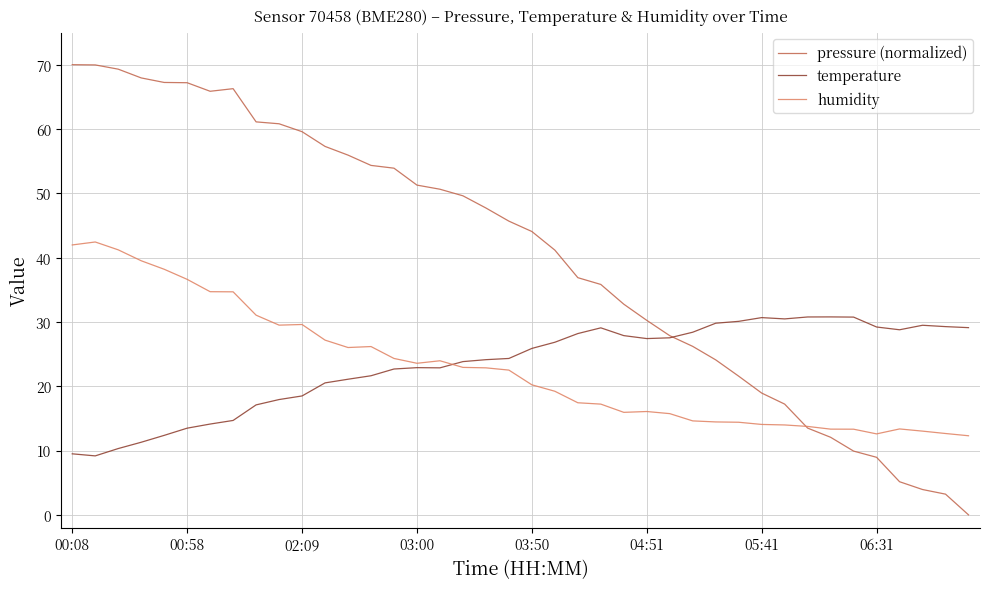

How many intersections are there between temperature and pressure (normalized)?

1